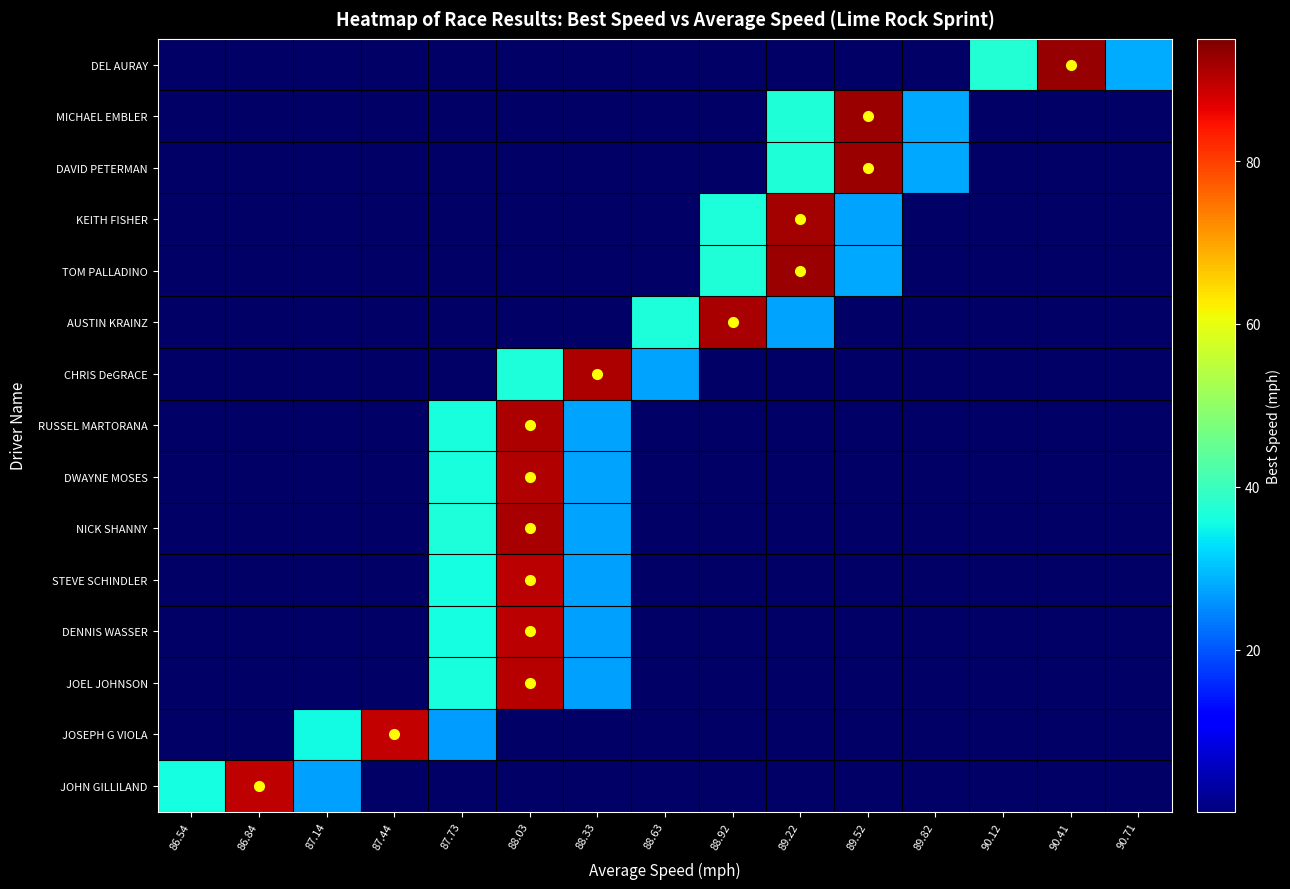

Reading left to right, what are all the values shown in this chart?

DEL AURAY: 86.54=0.0	86.84=0.0	87.14=0.0	87.44=0.0	87.73=0.0	88.03=0.0	88.33=0.0	88.63=0.0	88.92=0.0	89.22=0.0	89.52=0.0	89.82=0.0	90.12=37.2	90.41=93.1	90.71=27.9
MICHAEL EMBLER: 86.54=0.0	86.84=0.0	87.14=0.0	87.44=0.0	87.73=0.0	88.03=0.0	88.33=0.0	88.63=0.0	88.92=0.0	89.22=37.1	89.52=92.7	89.82=27.8	90.12=0.0	90.41=0.0	90.71=0.0
DAVID PETERMAN: 86.54=0.0	86.84=0.0	87.14=0.0	87.44=0.0	87.73=0.0	88.03=0.0	88.33=0.0	88.63=0.0	88.92=0.0	89.22=37.0	89.52=92.5	89.82=27.8	90.12=0.0	90.41=0.0	90.71=0.0
KEITH FISHER: 86.54=0.0	86.84=0.0	87.14=0.0	87.44=0.0	87.73=0.0	88.03=0.0	88.33=0.0	88.63=0.0	88.92=36.7	89.22=91.7	89.52=27.5	89.82=0.0	90.12=0.0	90.41=0.0	90.71=0.0
TOM PALLADINO: 86.54=0.0	86.84=0.0	87.14=0.0	87.44=0.0	87.73=0.0	88.03=0.0	88.33=0.0	88.63=0.0	88.92=37.1	89.22=92.7	89.52=27.8	89.82=0.0	90.12=0.0	90.41=0.0	90.71=0.0
AUSTIN KRAINZ: 86.54=0.0	86.84=0.0	87.14=0.0	87.44=0.0	87.73=0.0	88.03=0.0	88.33=0.0	88.63=36.6	88.92=91.6	89.22=27.5	89.52=0.0	89.82=0.0	90.12=0.0	90.41=0.0	90.71=0.0
CHRIS DeGRACE: 86.54=0.0	86.84=0.0	87.14=0.0	87.44=0.0	87.73=0.0	88.03=36.5	88.33=91.3	88.63=27.4	88.92=0.0	89.22=0.0	89.52=0.0	89.82=0.0	90.12=0.0	90.41=0.0	90.71=0.0
RUSSEL MARTORANA: 86.54=0.0	86.84=0.0	87.14=0.0	87.44=0.0	87.73=36.4	88.03=90.9	88.33=27.3	88.63=0.0	88.92=0.0	89.22=0.0	89.52=0.0	89.82=0.0	90.12=0.0	90.41=0.0	90.71=0.0
DWAYNE MOSES: 86.54=0.0	86.84=0.0	87.14=0.0	87.44=0.0	87.73=36.3	88.03=90.8	88.33=27.2	88.63=0.0	88.92=0.0	89.22=0.0	89.52=0.0	89.82=0.0	90.12=0.0	90.41=0.0	90.71=0.0
NICK SHANNY: 86.54=0.0	86.84=0.0	87.14=0.0	87.44=0.0	87.73=36.6	88.03=91.4	88.33=27.4	88.63=0.0	88.92=0.0	89.22=0.0	89.52=0.0	89.82=0.0	90.12=0.0	90.41=0.0	90.71=0.0
STEVE SCHINDLER: 86.54=0.0	86.84=0.0	87.14=0.0	87.44=0.0	87.73=36.0	88.03=90.0	88.33=27.0	88.63=0.0	88.92=0.0	89.22=0.0	89.52=0.0	89.82=0.0	90.12=0.0	90.41=0.0	90.71=0.0
DENNIS WASSER: 86.54=0.0	86.84=0.0	87.14=0.0	87.44=0.0	87.73=36.1	88.03=90.1	88.33=27.0	88.63=0.0	88.92=0.0	89.22=0.0	89.52=0.0	89.82=0.0	90.12=0.0	90.41=0.0	90.71=0.0
JOEL JOHNSON: 86.54=0.0	86.84=0.0	87.14=0.0	87.44=0.0	87.73=36.1	88.03=90.3	88.33=27.1	88.63=0.0	88.92=0.0	89.22=0.0	89.52=0.0	89.82=0.0	90.12=0.0	90.41=0.0	90.71=0.0
JOSEPH G VIOLA: 86.54=0.0	86.84=0.0	87.14=35.7	87.44=89.2	87.73=26.7	88.03=0.0	88.33=0.0	88.63=0.0	88.92=0.0	89.22=0.0	89.52=0.0	89.82=0.0	90.12=0.0	90.41=0.0	90.71=0.0
JOHN GILLILAND: 86.54=35.8	86.84=89.5	87.14=26.8	87.44=0.0	87.73=0.0	88.03=0.0	88.33=0.0	88.63=0.0	88.92=0.0	89.22=0.0	89.52=0.0	89.82=0.0	90.12=0.0	90.41=0.0	90.71=0.0